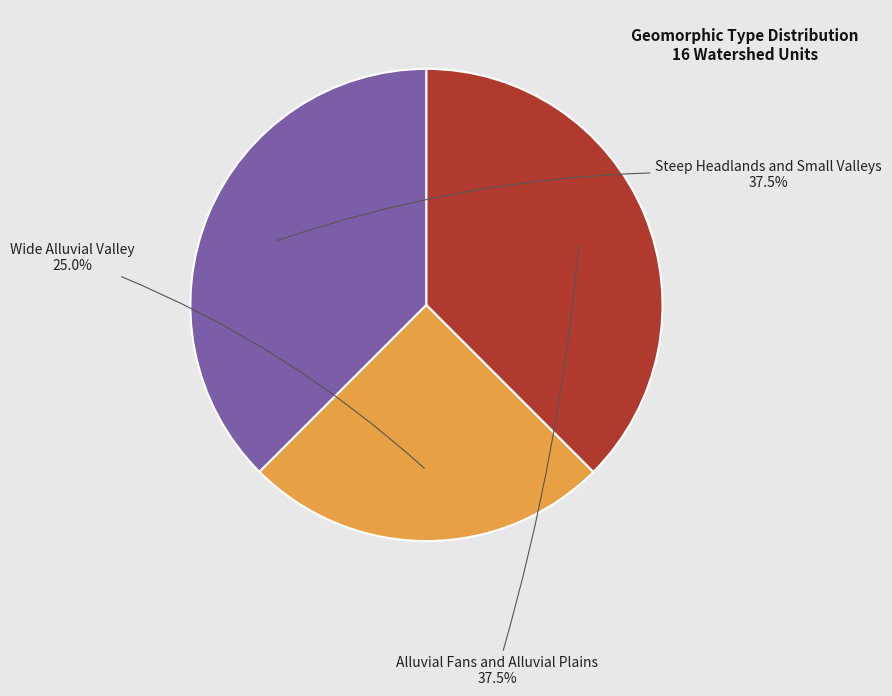

Is there any slice that represents more than half of the pie?

No